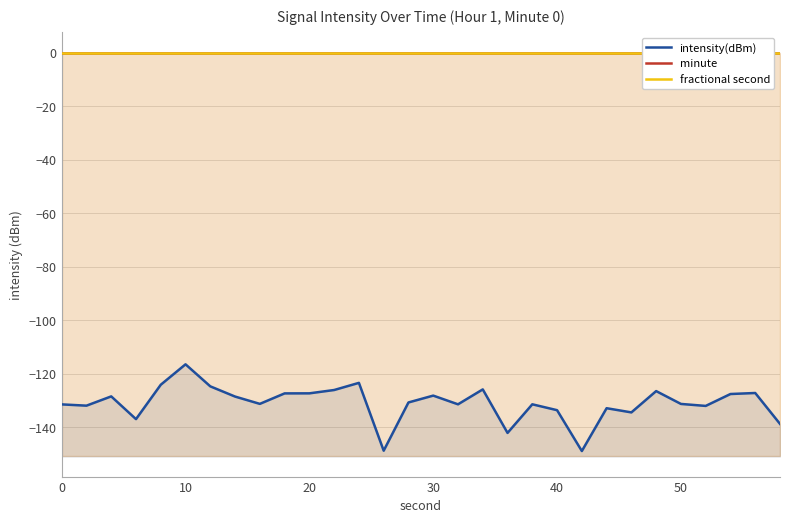

True or false: minute has more than 2 interior local peaks.

False